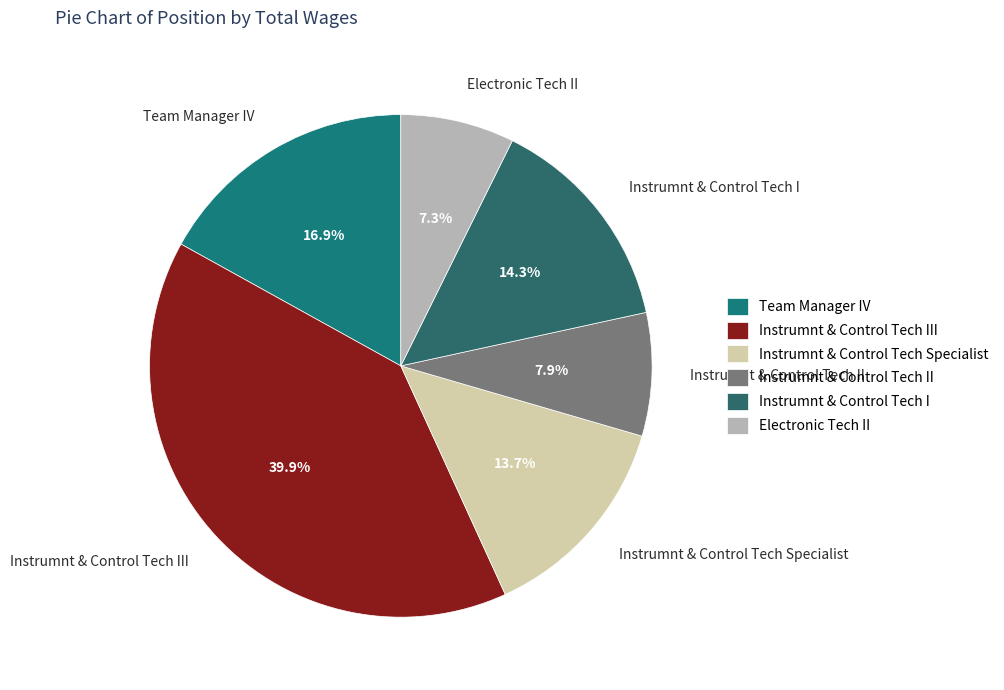

Which category has the biggest portion of the pie?

Instrumnt & Control Tech III